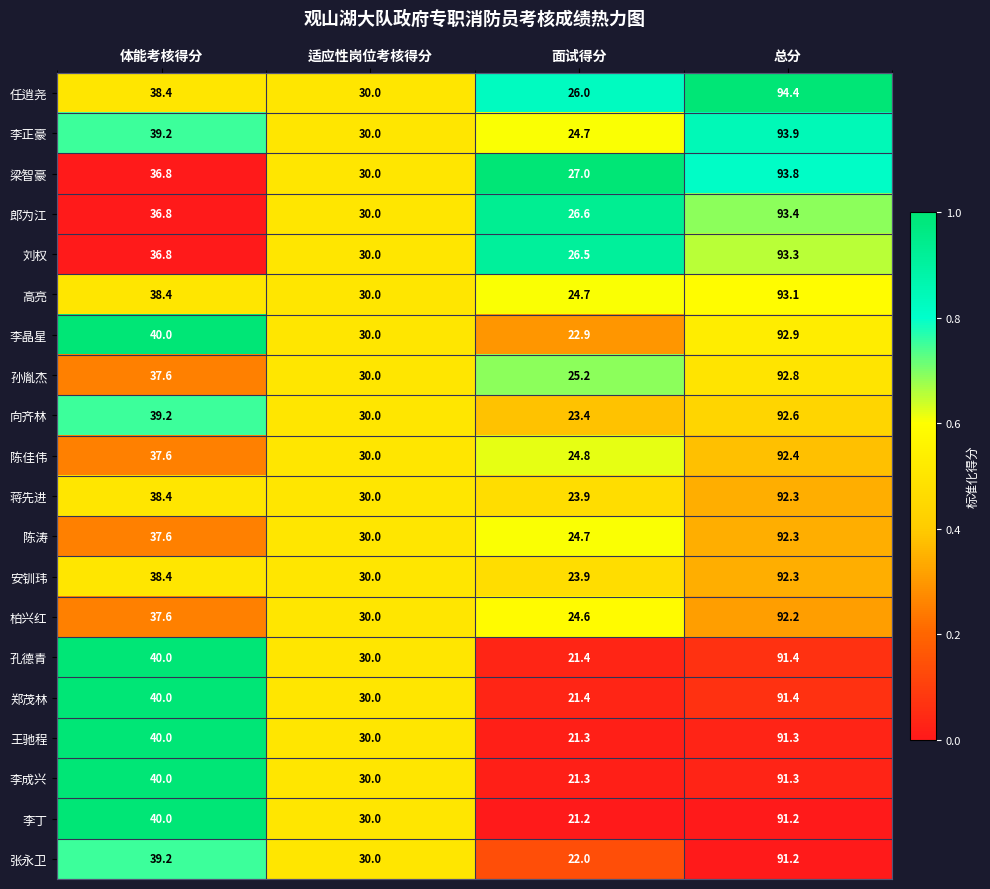

Rank the categories by 向齐林 value from highest to lowest.

总分, 体能考核得分, 适应性岗位考核得分, 面试得分